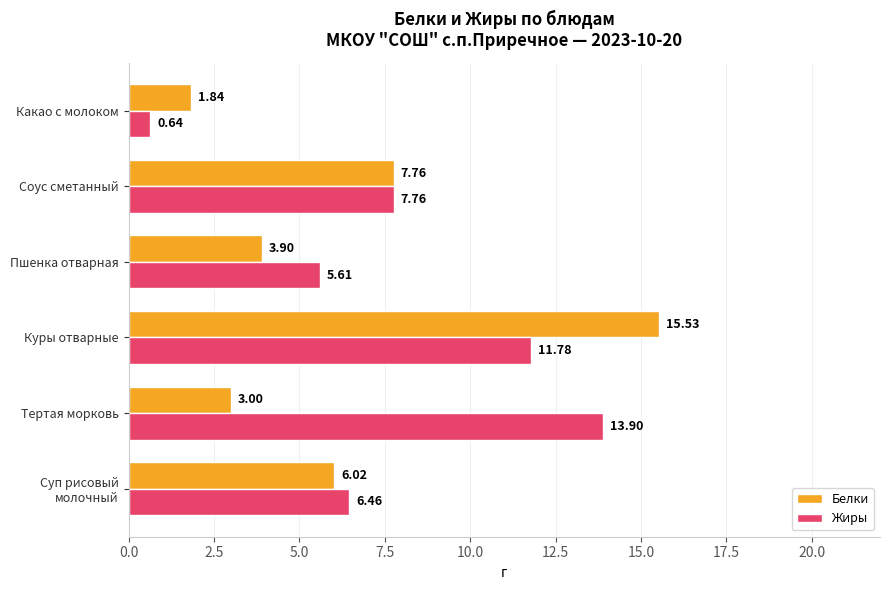

List the series in order of their peak value, lowest first.

Жиры, Белки